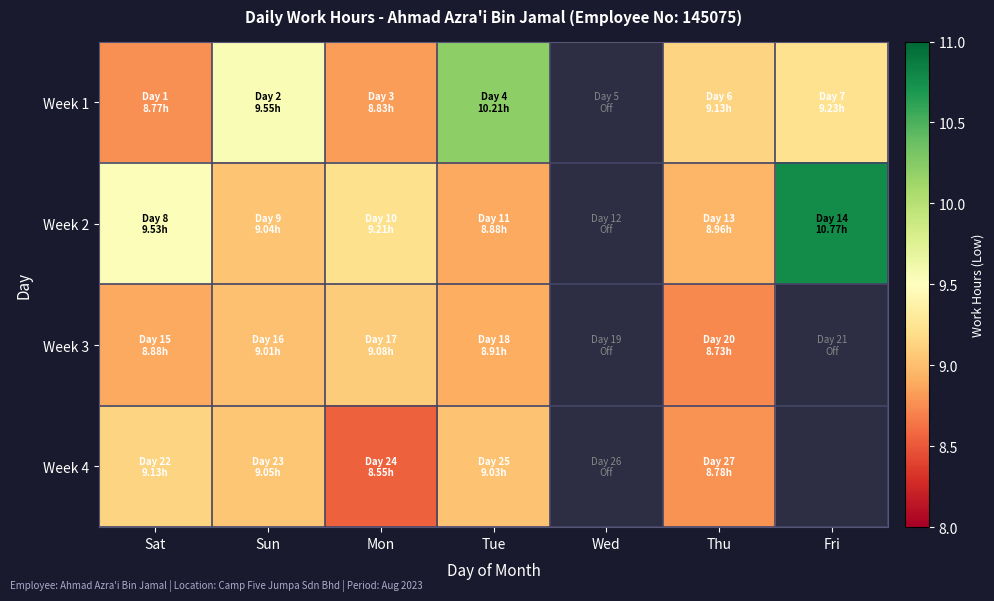

The value of Week 4 at Thu is 8.8. True or false?

True